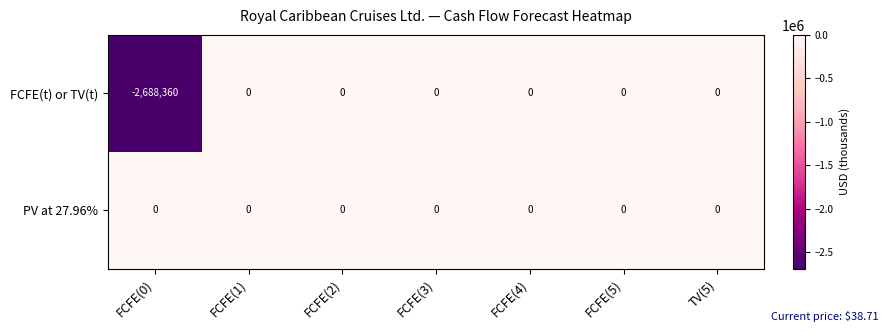

What is the sum of the FCFE(t) or TV(t) values at FCFE(0) and FCFE(1)?

-2688360